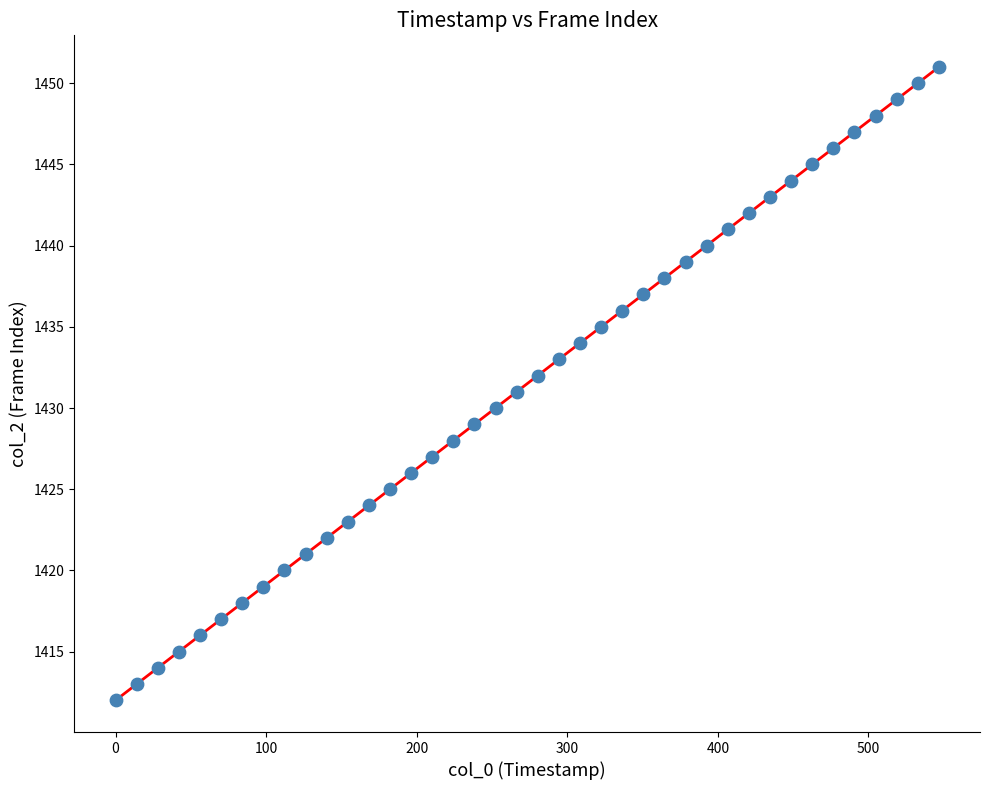

What is the range of Y values (max minus min)?

39